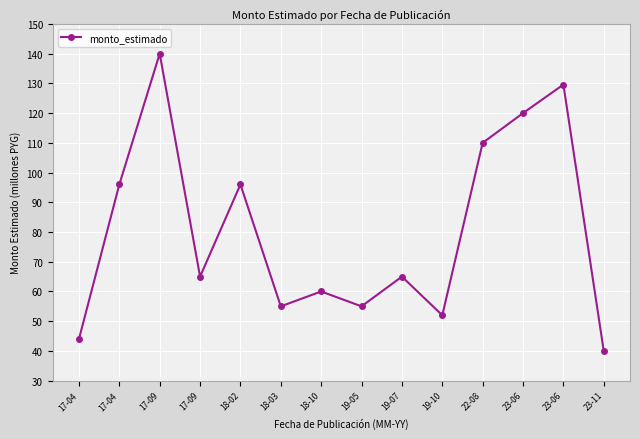

How many distinct data groups are displayed?

1